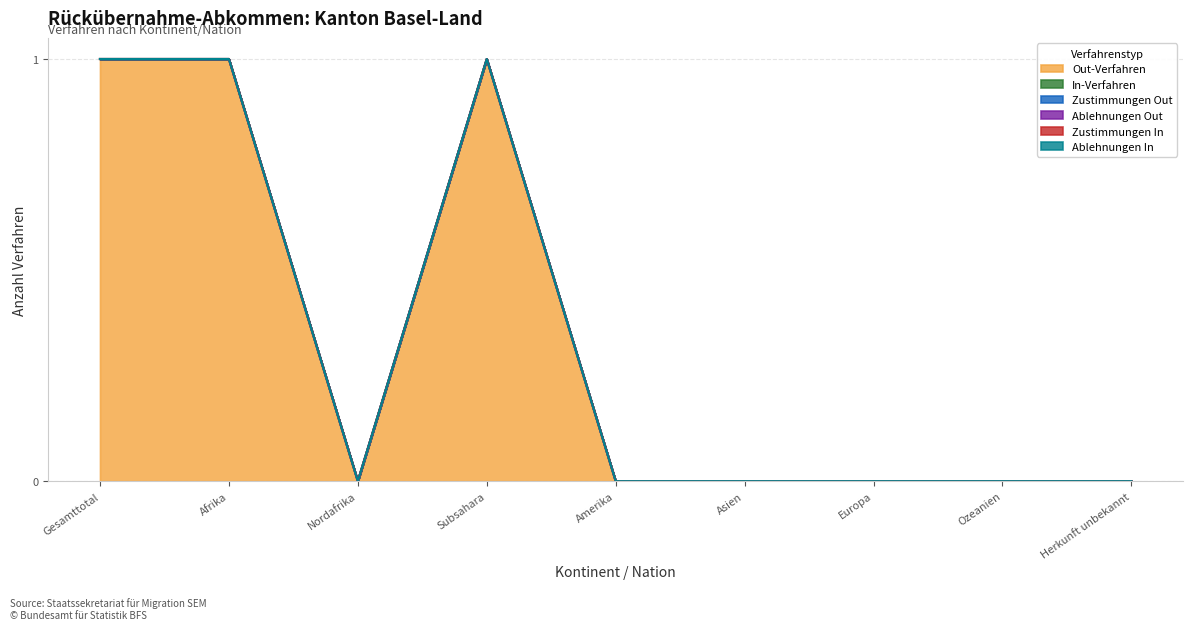

Count the number of data series in this chart.

6